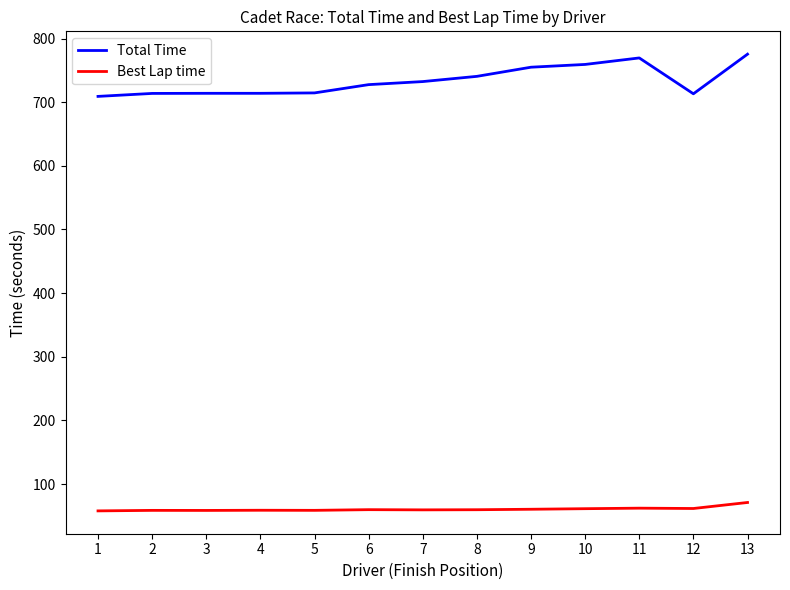

Is the value of Best Lap time at 8 greater than the value of Total Time at 13?

No